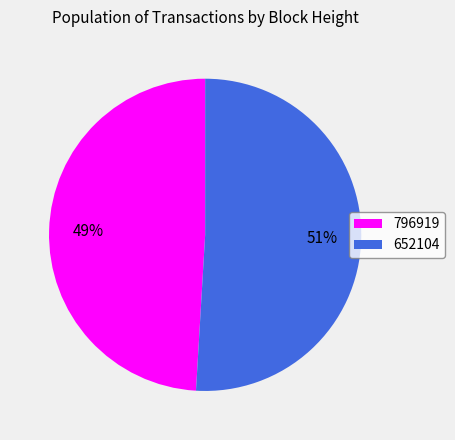

True or false: 796919 accounts for 49% of the total.

True